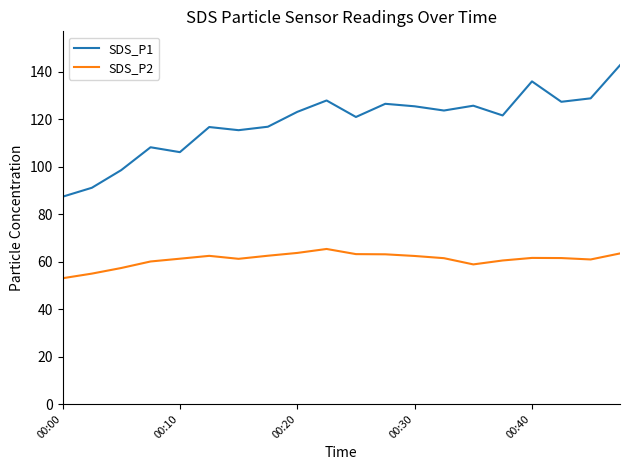

What is the minimum value for SDS_P1?

87.3